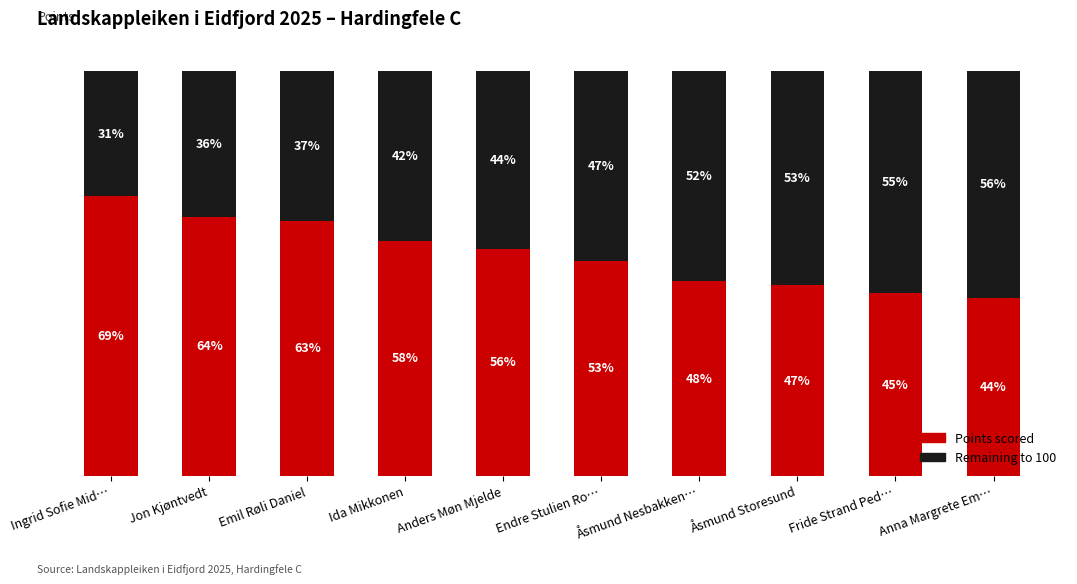

Are the bars grouped side by side (vs. stacked)?

No